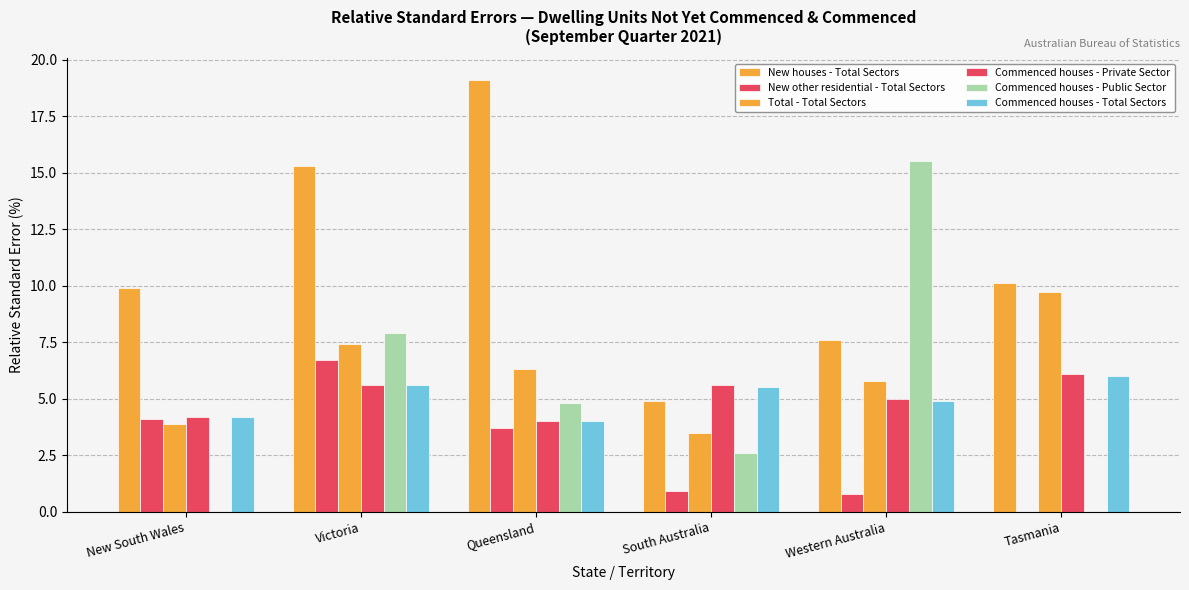

Are the bars horizontal?

No